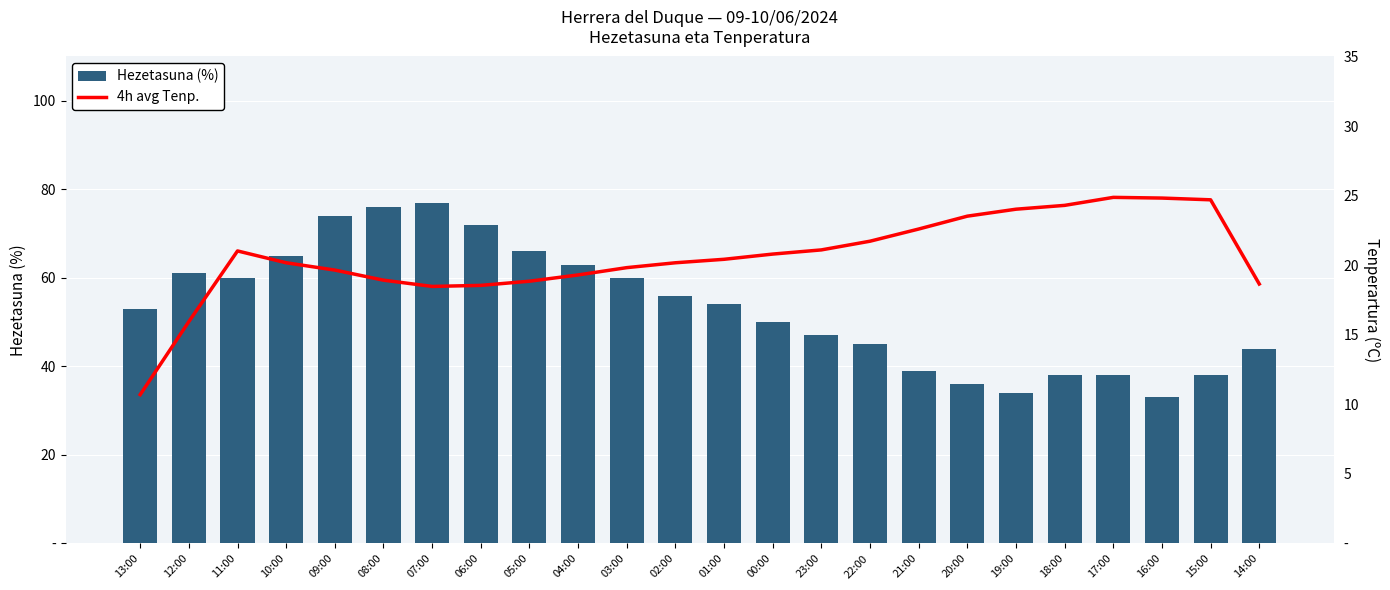

Is it true that Hezetasuna (%) equals 66.0 at 05:00?

True